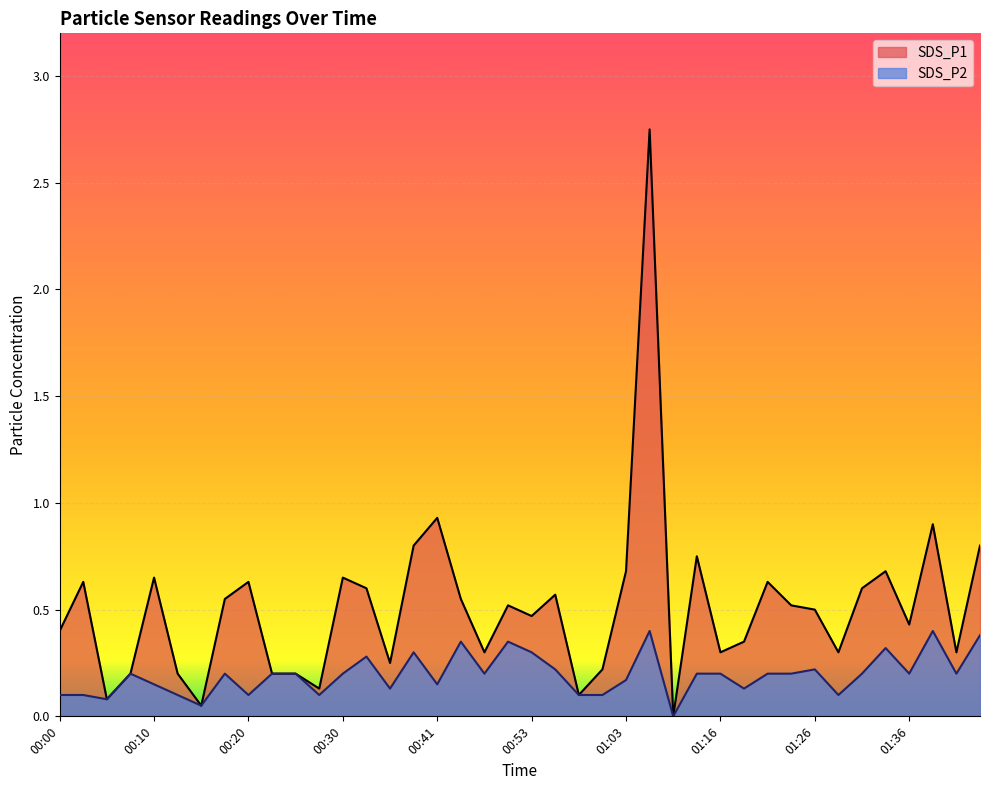

Where is the first local minimum for SDS_P1?

00:05